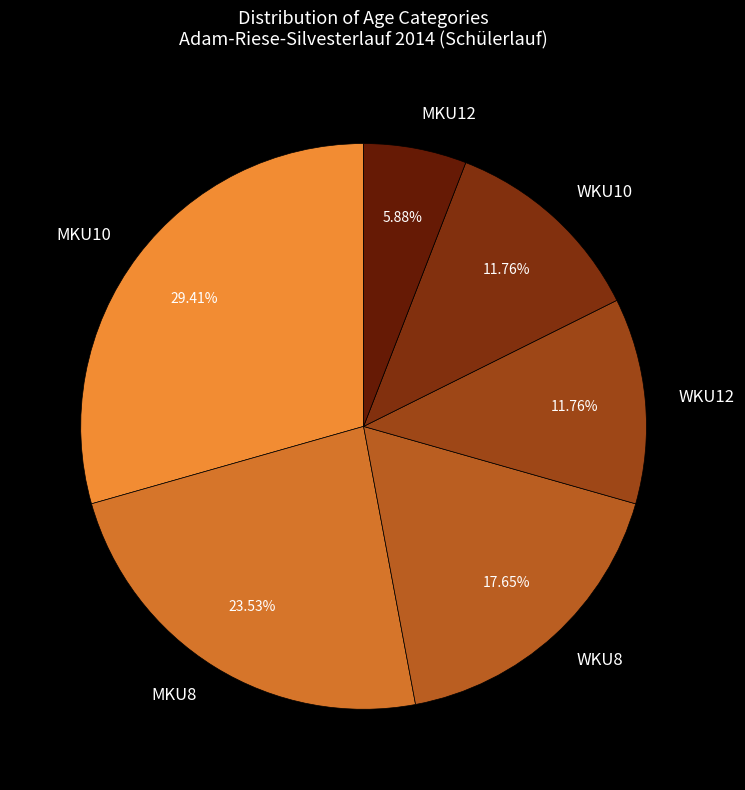

How many slices are in this pie chart?

6